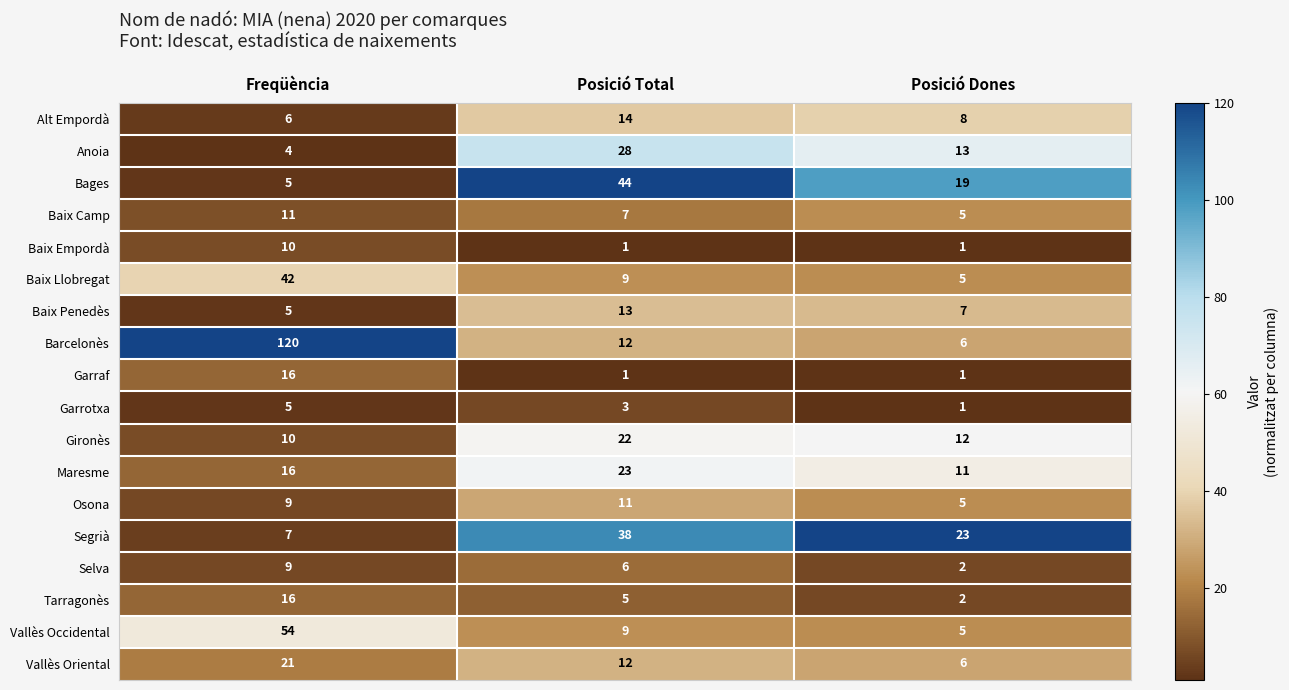

What is the difference between the highest and lowest values at Posició Total?

43